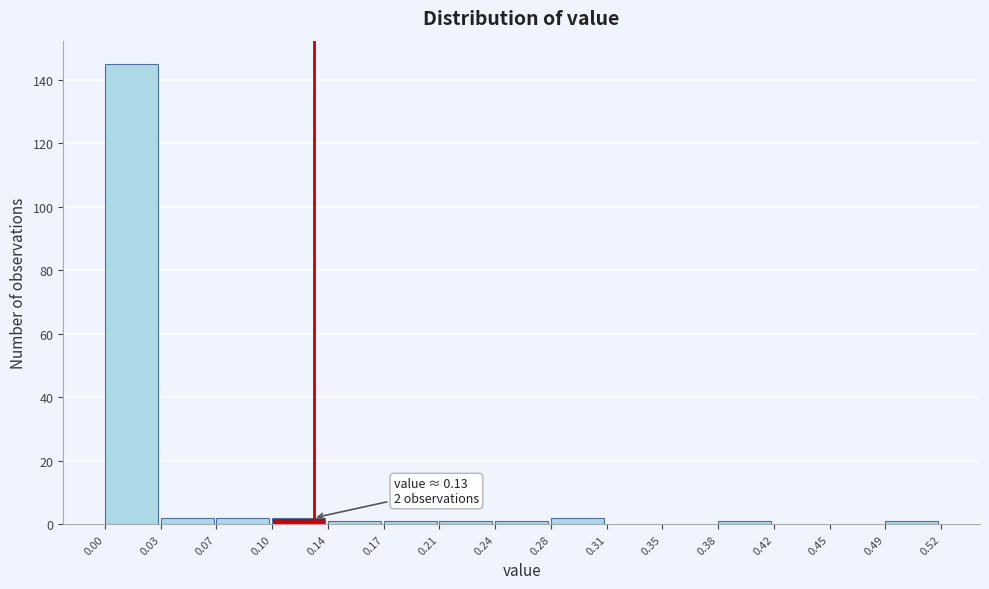

Which range on the x-axis has the tallest bar?

0.00 to 0.03